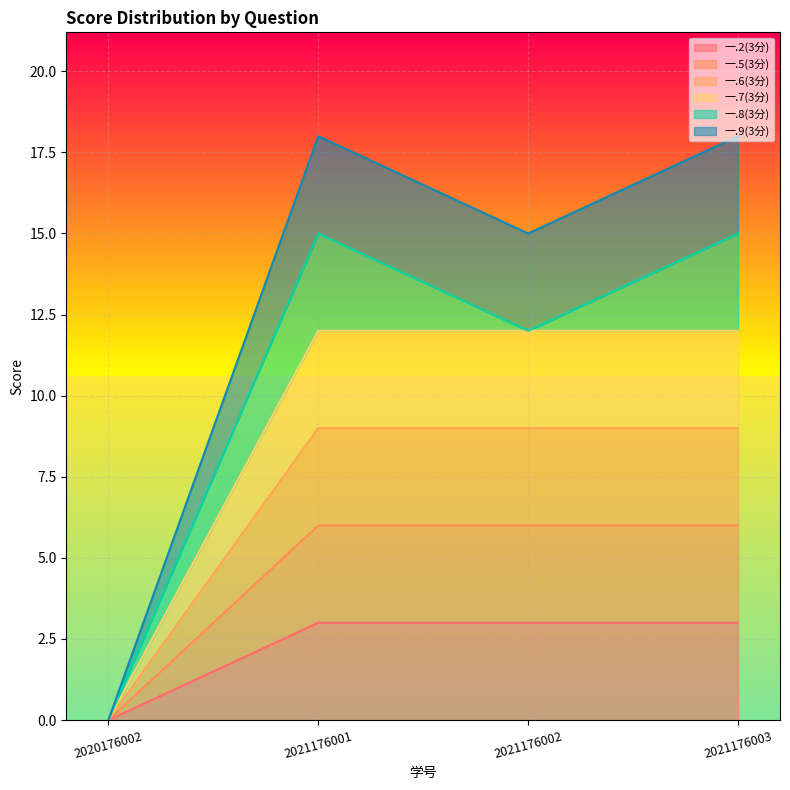

True or false: 一.5(3分) and 一.7(3分) intersect in this chart.

False